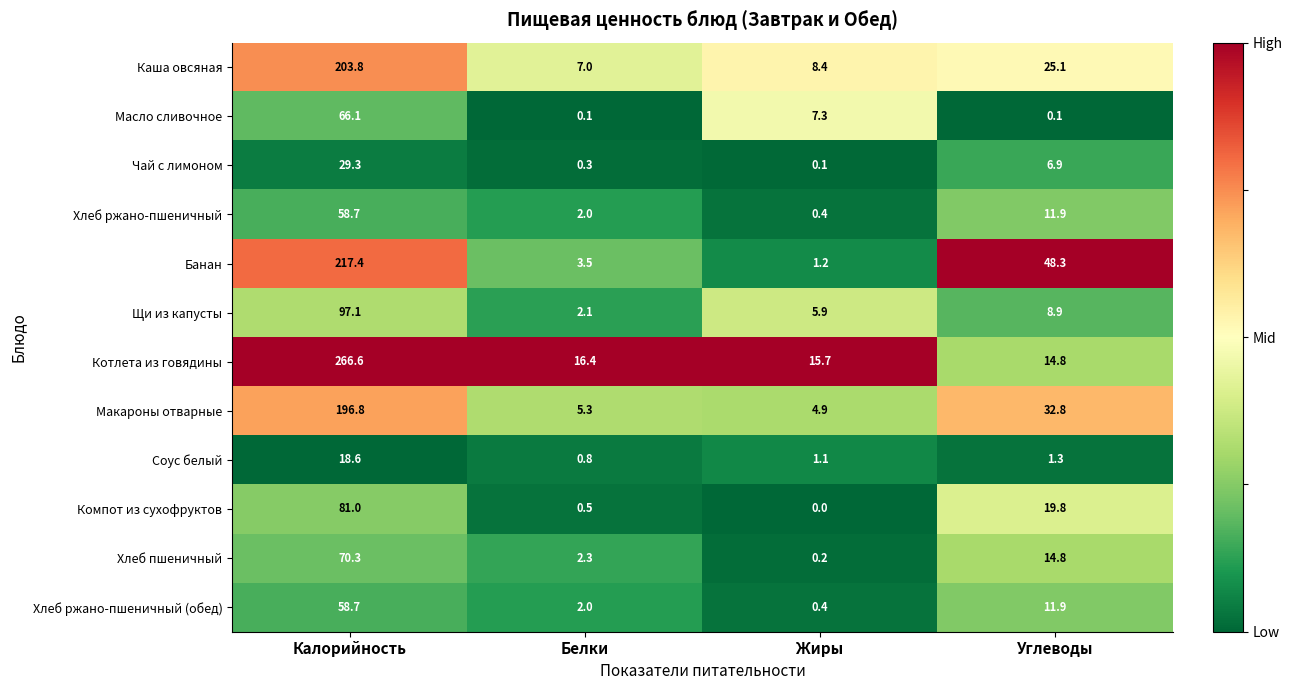

What is the difference between the second highest and minimum values in the Щи из капусты series?

6.8